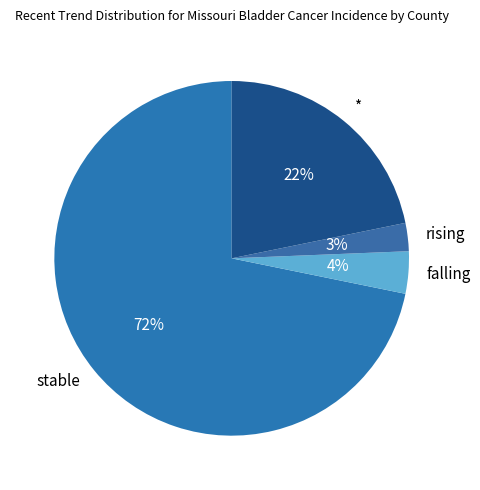

To the nearest percent, what is the average slice percentage?

25%